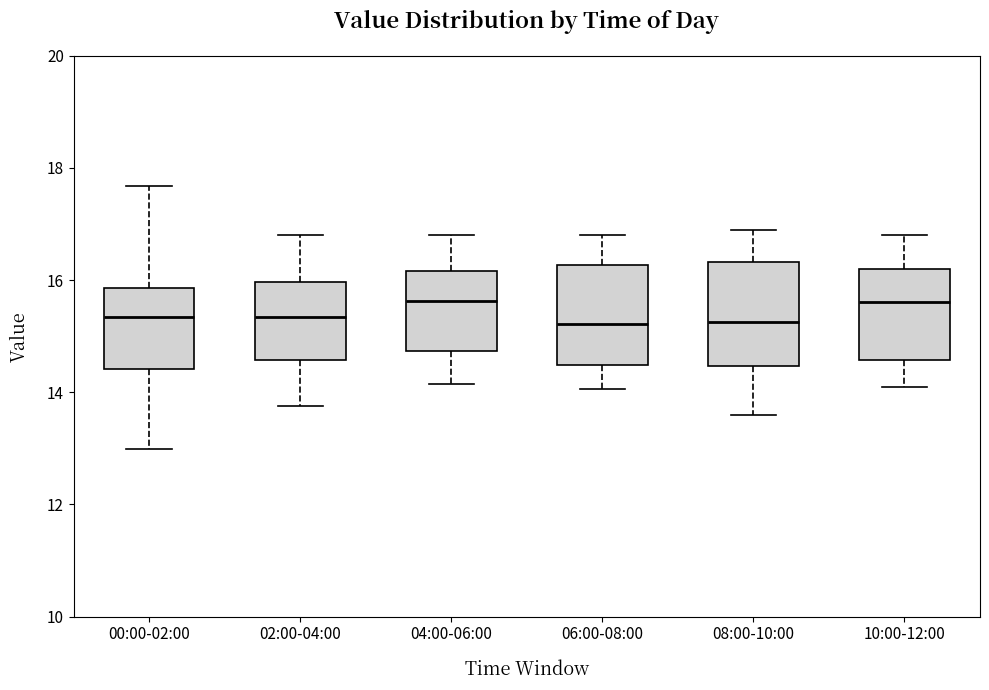

Reading left to right, transcribe this box plot: for each box, give where its median line is, the range the box spans, and where its two whiskers end, as read against the y-axis. The values are not printed on the chart, so give them approximately, as read against the axis.

00:00-02:00: median 15.4, box 14.4 to 15.8, whiskers 13.0 to 17.6
02:00-04:00: median 15.4, box 14.6 to 16.0, whiskers 13.8 to 16.8
04:00-06:00: median 15.6, box 14.8 to 16.2, whiskers 14.2 to 16.8
06:00-08:00: median 15.2, box 14.4 to 16.2, whiskers 14.0 to 16.8
08:00-10:00: median 15.2, box 14.4 to 16.4, whiskers 13.6 to 17.0
10:00-12:00: median 15.6, box 14.6 to 16.2, whiskers 14.2 to 16.8